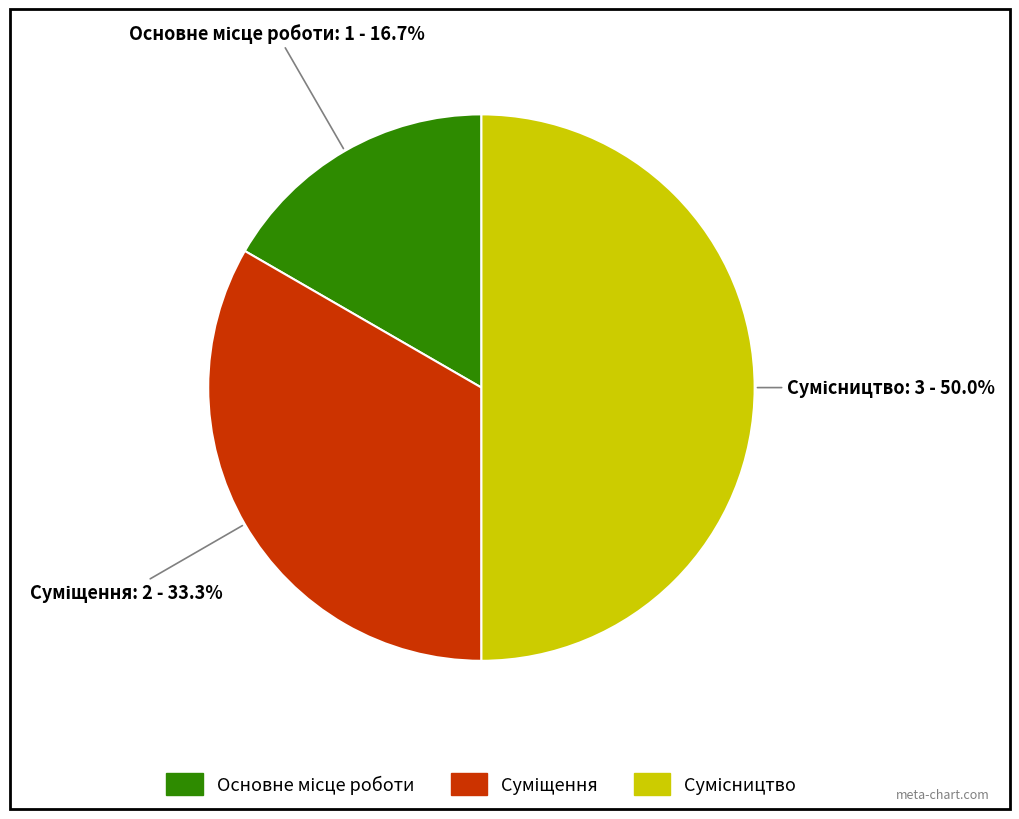

Rank the categories by value from lowest to highest.

Основне місце роботи, Суміщення, Сумісництво